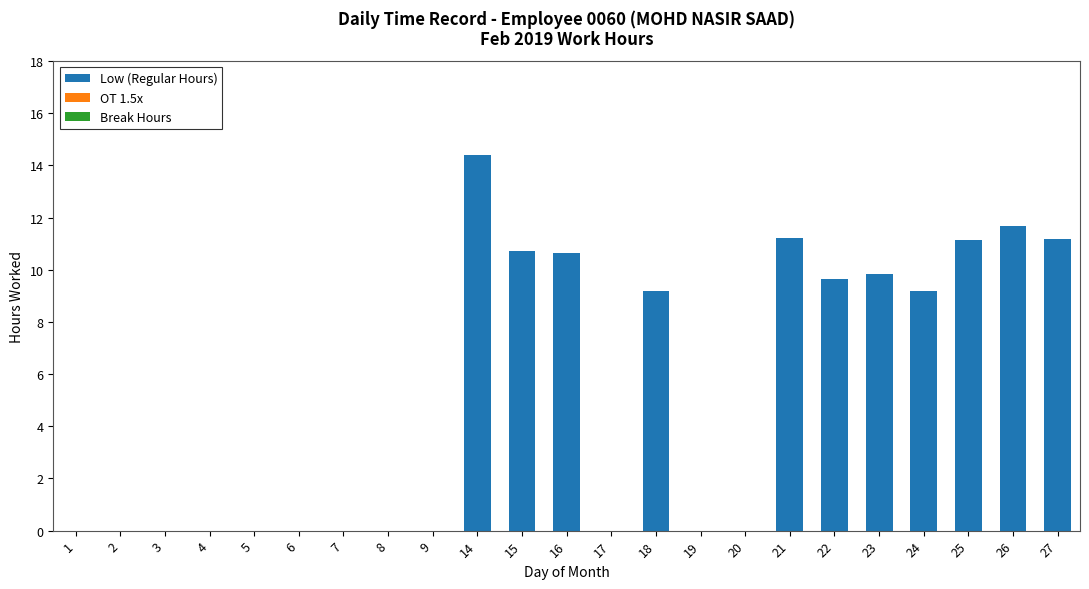

Are the bars horizontal?

No